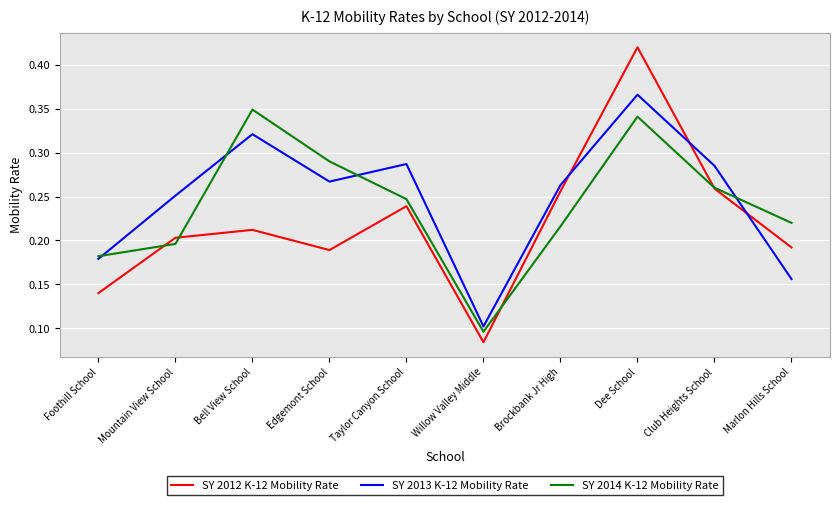

At Taylor Canyon School, list the series in order from smallest to largest.

SY 2012 K-12 Mobility Rate, SY 2014 K-12 Mobility Rate, SY 2013 K-12 Mobility Rate